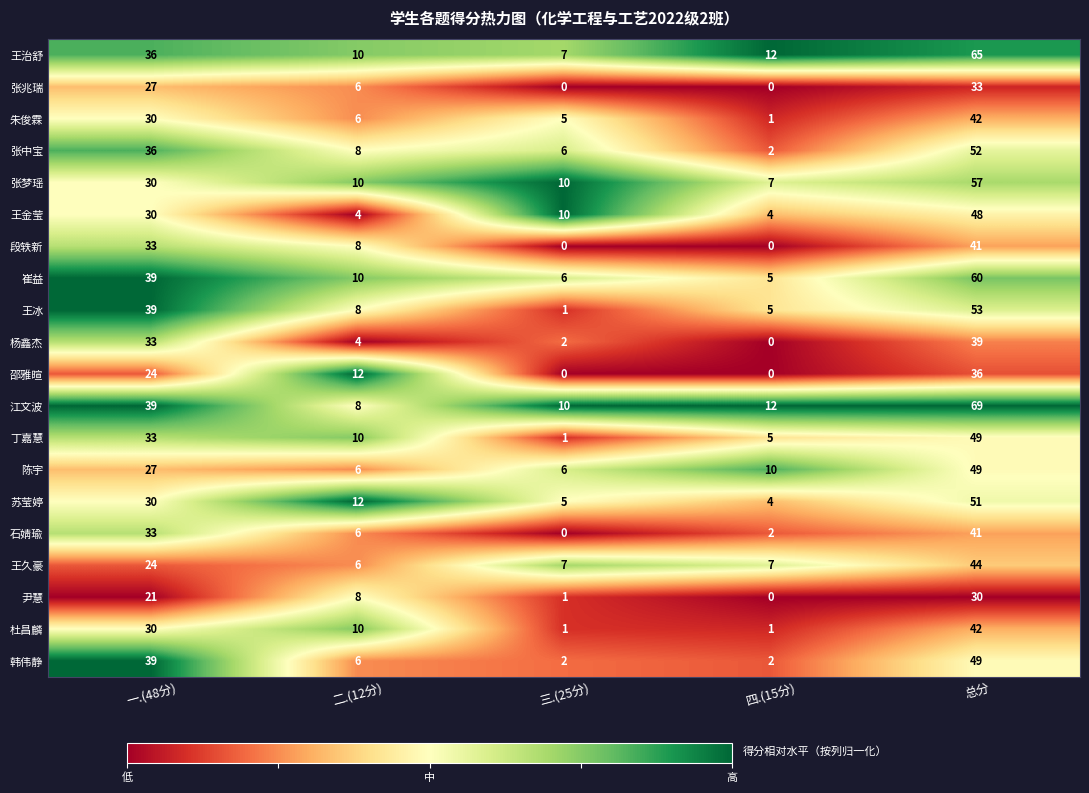

The 张兆瑞 series shows 0 at 三.(25分). True or false?

True